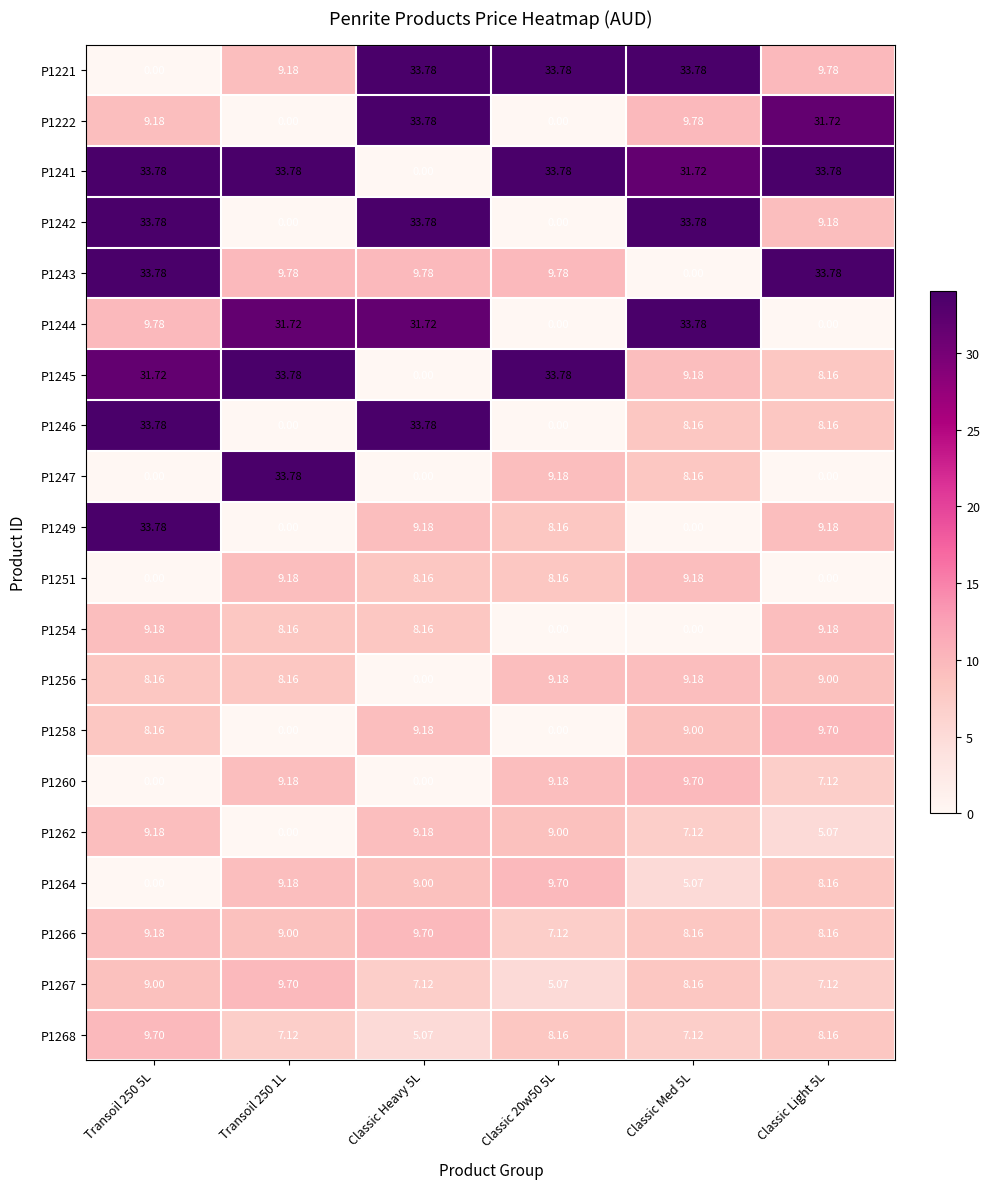

Reading right to left, extract all data points from this chart.

P1221: Classic Light 5L=9.8	Classic Med 5L=33.8	Classic 20w50 5L=33.8	Classic Heavy 5L=33.8	Transoil 250 1L=9.2	Transoil 250 5L=0.0
P1222: Classic Light 5L=31.7	Classic Med 5L=9.8	Classic 20w50 5L=0.0	Classic Heavy 5L=33.8	Transoil 250 1L=0.0	Transoil 250 5L=9.2
P1241: Classic Light 5L=33.8	Classic Med 5L=31.7	Classic 20w50 5L=33.8	Classic Heavy 5L=0.0	Transoil 250 1L=33.8	Transoil 250 5L=33.8
P1242: Classic Light 5L=9.2	Classic Med 5L=33.8	Classic 20w50 5L=0.0	Classic Heavy 5L=33.8	Transoil 250 1L=0.0	Transoil 250 5L=33.8
P1243: Classic Light 5L=33.8	Classic Med 5L=0.0	Classic 20w50 5L=9.8	Classic Heavy 5L=9.8	Transoil 250 1L=9.8	Transoil 250 5L=33.8
P1244: Classic Light 5L=0.0	Classic Med 5L=33.8	Classic 20w50 5L=0.0	Classic Heavy 5L=31.7	Transoil 250 1L=31.7	Transoil 250 5L=9.8
P1245: Classic Light 5L=8.2	Classic Med 5L=9.2	Classic 20w50 5L=33.8	Classic Heavy 5L=0.0	Transoil 250 1L=33.8	Transoil 250 5L=31.7
P1246: Classic Light 5L=8.2	Classic Med 5L=8.2	Classic 20w50 5L=0.0	Classic Heavy 5L=33.8	Transoil 250 1L=0.0	Transoil 250 5L=33.8
P1247: Classic Light 5L=0.0	Classic Med 5L=8.2	Classic 20w50 5L=9.2	Classic Heavy 5L=0.0	Transoil 250 1L=33.8	Transoil 250 5L=0.0
P1249: Classic Light 5L=9.2	Classic Med 5L=0.0	Classic 20w50 5L=8.2	Classic Heavy 5L=9.2	Transoil 250 1L=0.0	Transoil 250 5L=33.8
P1251: Classic Light 5L=0.0	Classic Med 5L=9.2	Classic 20w50 5L=8.2	Classic Heavy 5L=8.2	Transoil 250 1L=9.2	Transoil 250 5L=0.0
P1254: Classic Light 5L=9.2	Classic Med 5L=0.0	Classic 20w50 5L=0.0	Classic Heavy 5L=8.2	Transoil 250 1L=8.2	Transoil 250 5L=9.2
P1256: Classic Light 5L=9.0	Classic Med 5L=9.2	Classic 20w50 5L=9.2	Classic Heavy 5L=0.0	Transoil 250 1L=8.2	Transoil 250 5L=8.2
P1258: Classic Light 5L=9.7	Classic Med 5L=9.0	Classic 20w50 5L=0.0	Classic Heavy 5L=9.2	Transoil 250 1L=0.0	Transoil 250 5L=8.2
P1260: Classic Light 5L=7.1	Classic Med 5L=9.7	Classic 20w50 5L=9.2	Classic Heavy 5L=0.0	Transoil 250 1L=9.2	Transoil 250 5L=0.0
P1262: Classic Light 5L=5.1	Classic Med 5L=7.1	Classic 20w50 5L=9.0	Classic Heavy 5L=9.2	Transoil 250 1L=0.0	Transoil 250 5L=9.2
P1264: Classic Light 5L=8.2	Classic Med 5L=5.1	Classic 20w50 5L=9.7	Classic Heavy 5L=9.0	Transoil 250 1L=9.2	Transoil 250 5L=0.0
P1266: Classic Light 5L=8.2	Classic Med 5L=8.2	Classic 20w50 5L=7.1	Classic Heavy 5L=9.7	Transoil 250 1L=9.0	Transoil 250 5L=9.2
P1267: Classic Light 5L=7.1	Classic Med 5L=8.2	Classic 20w50 5L=5.1	Classic Heavy 5L=7.1	Transoil 250 1L=9.7	Transoil 250 5L=9.0
P1268: Classic Light 5L=8.2	Classic Med 5L=7.1	Classic 20w50 5L=8.2	Classic Heavy 5L=5.1	Transoil 250 1L=7.1	Transoil 250 5L=9.7